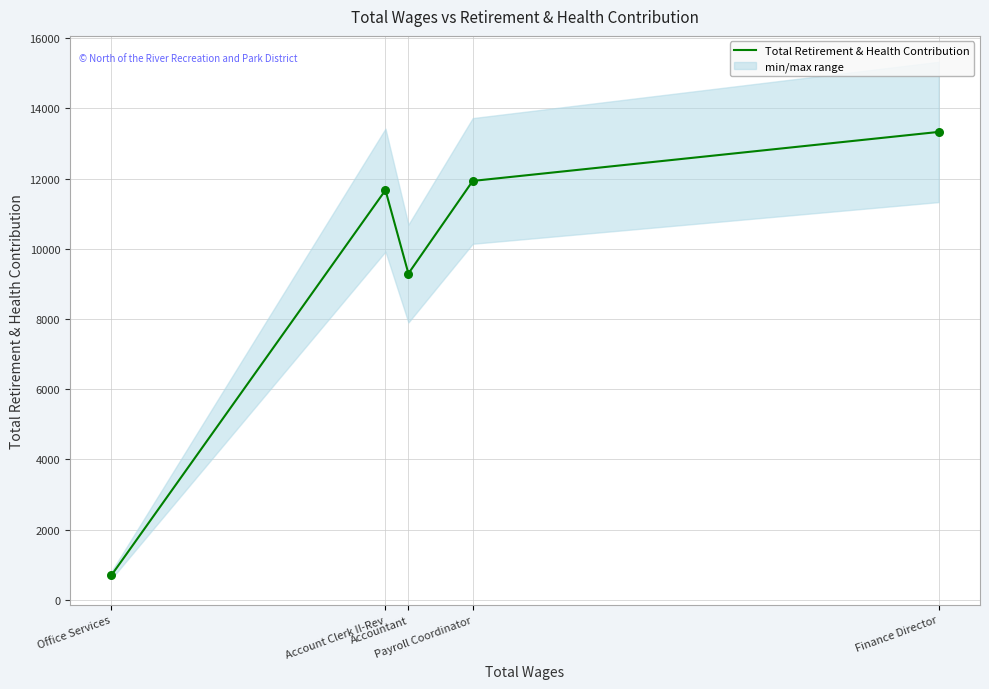

Between Office Services and Accountant, which is larger?

Accountant